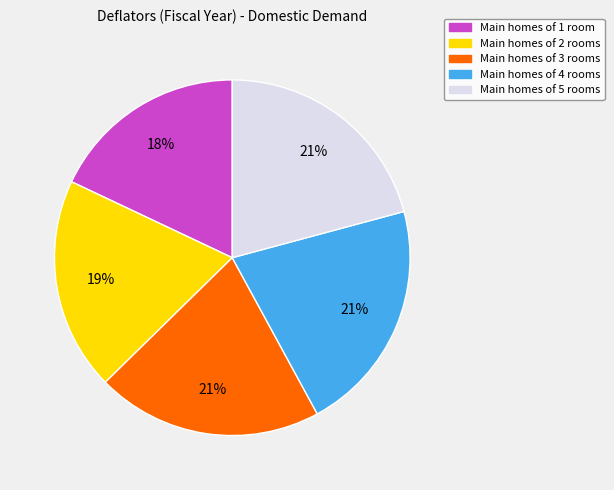

Is there any slice that represents more than half of the pie?

No